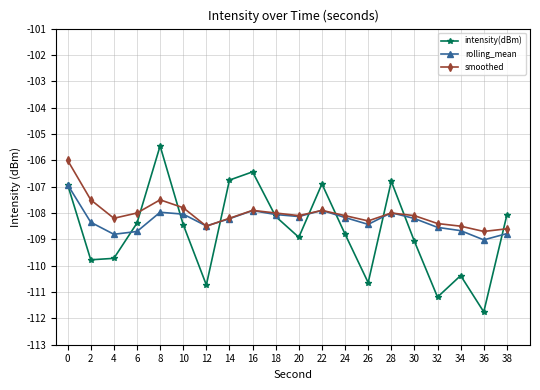

The smoothed series shows -107.5 at 2. True or false?

True